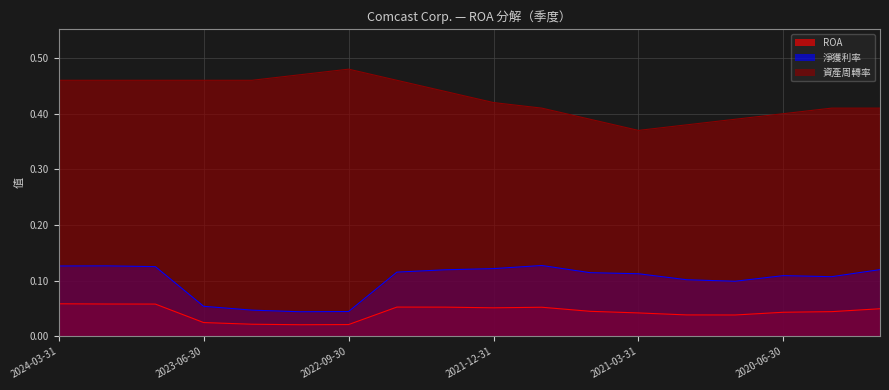

At which label is 淨獲利率 closest to 0?

2022-12-31